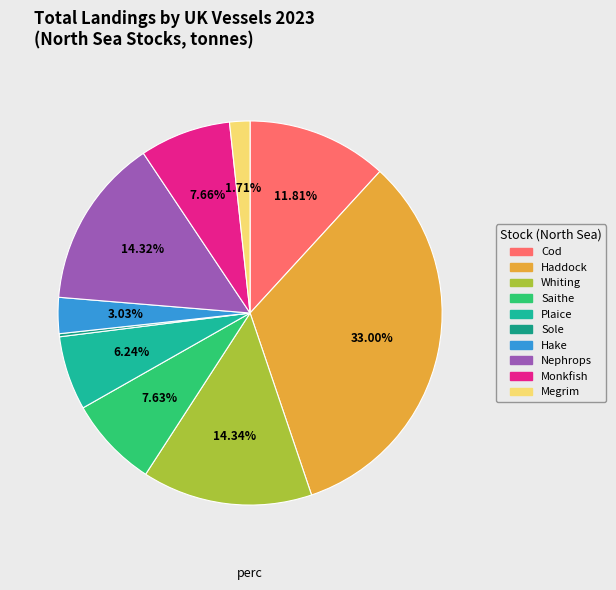

What is the largest slice in the pie chart?

Haddock